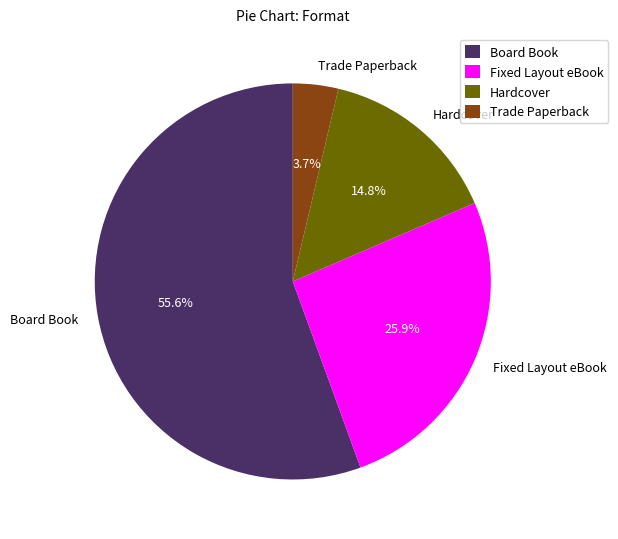

Which slice is the largest?

Board Book